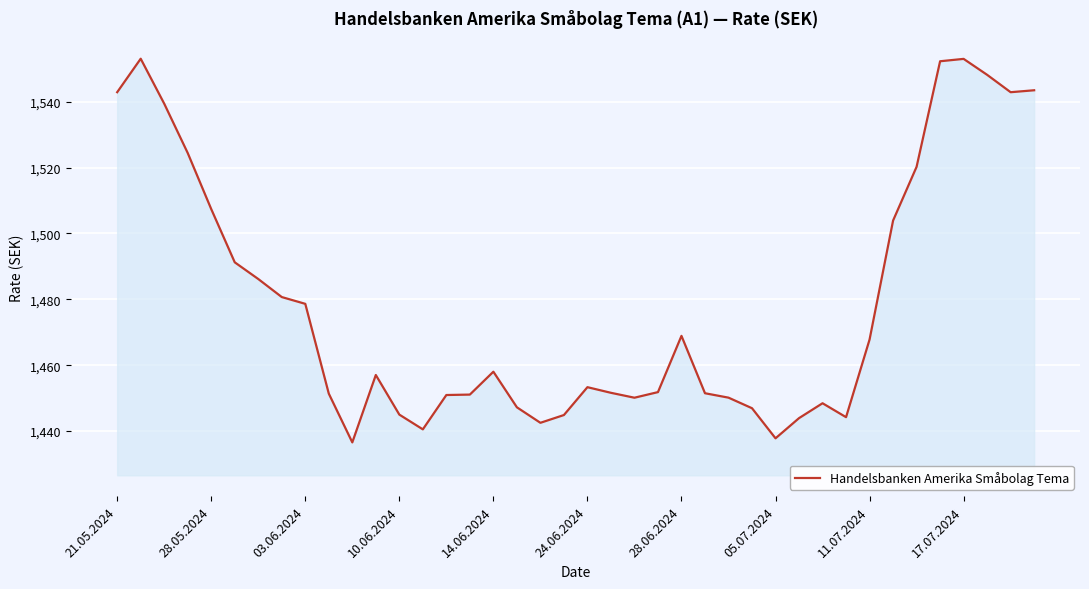

What is the greatest value displayed?

1553.1